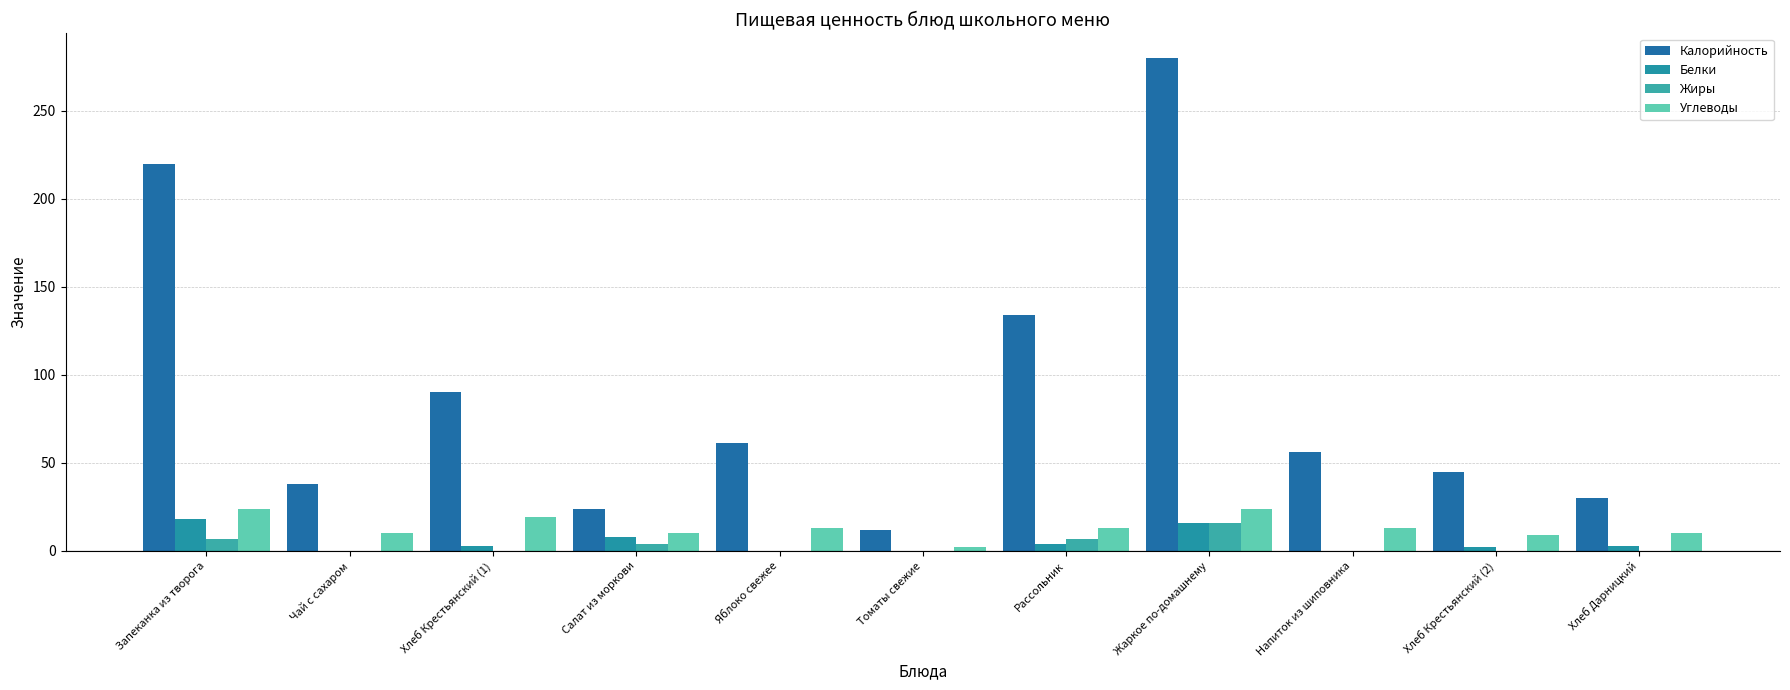

What is the sum of all Калорийность values?

990